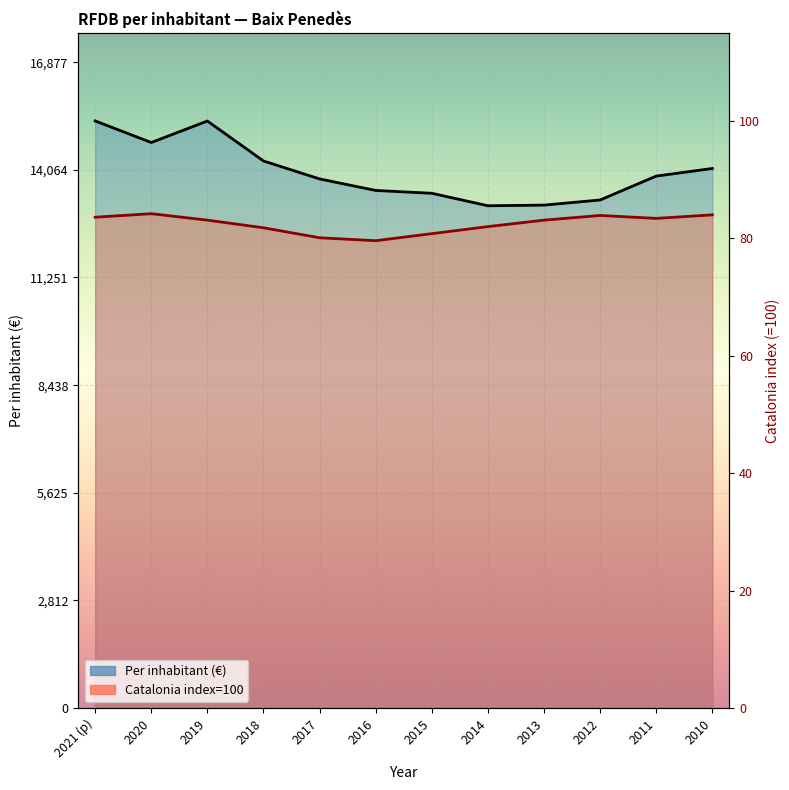

True or false: Catalonia index=100 has a value of 22496.2 at 2010.

False